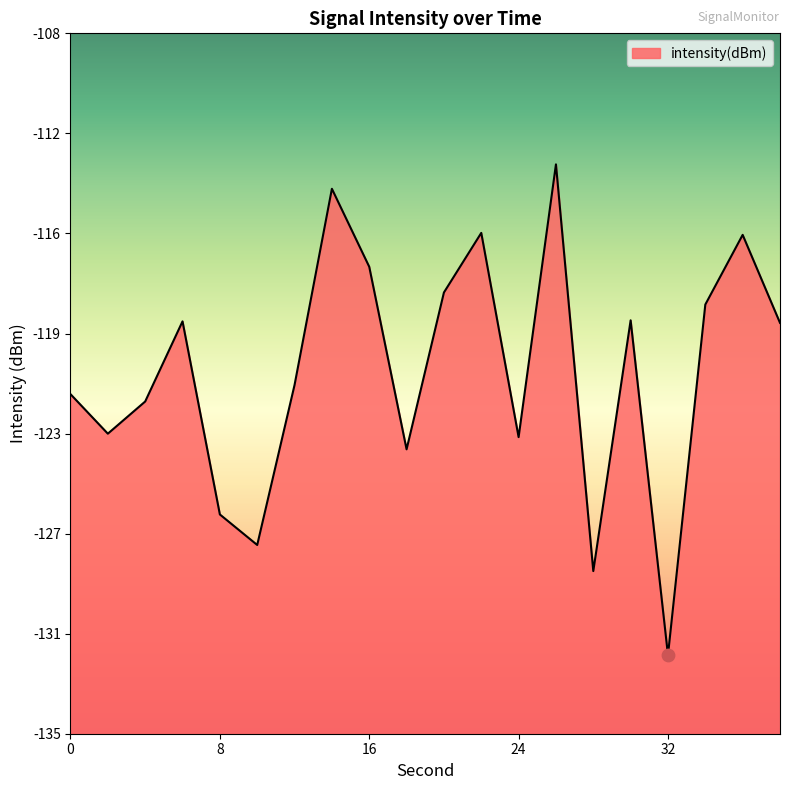

What is the change in value from 4 to 22?

+6.4